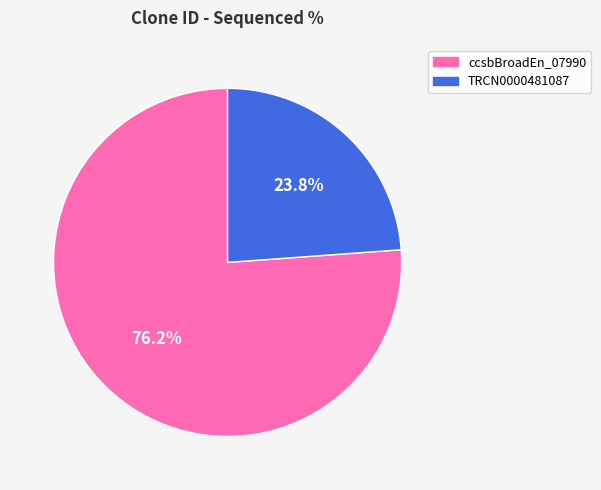

Is there a majority slice in this chart?

Yes